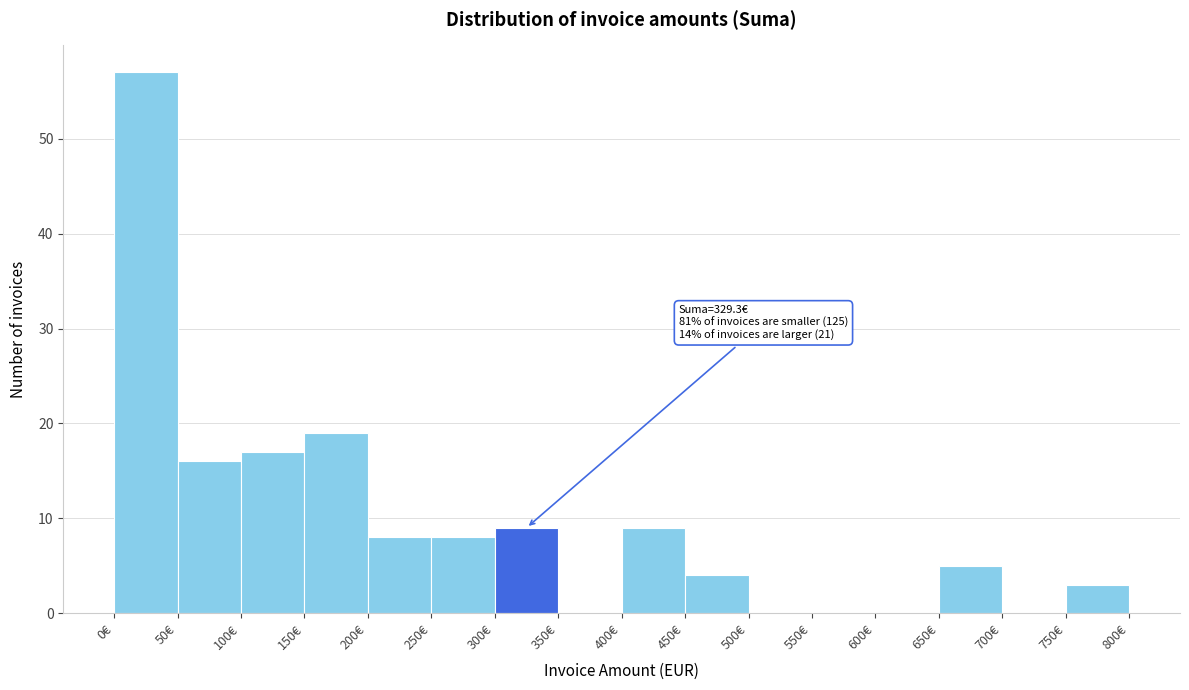

Over which range of the x-axis is the bar tallest?

0 to 50